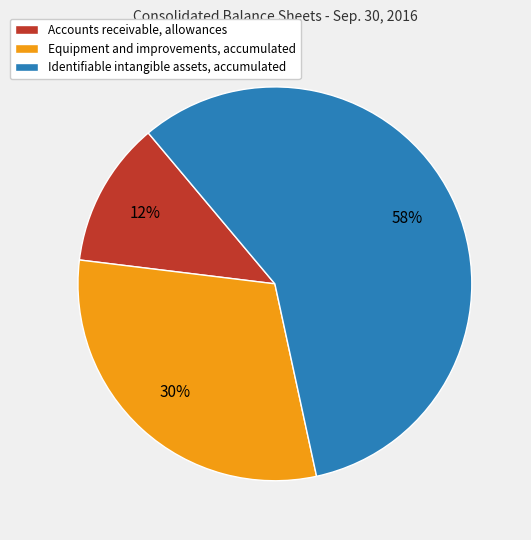

To the nearest percent, what is the difference between the Accounts receivable, allowances and Equipment and improvements, accumulated slice percentages?

18%